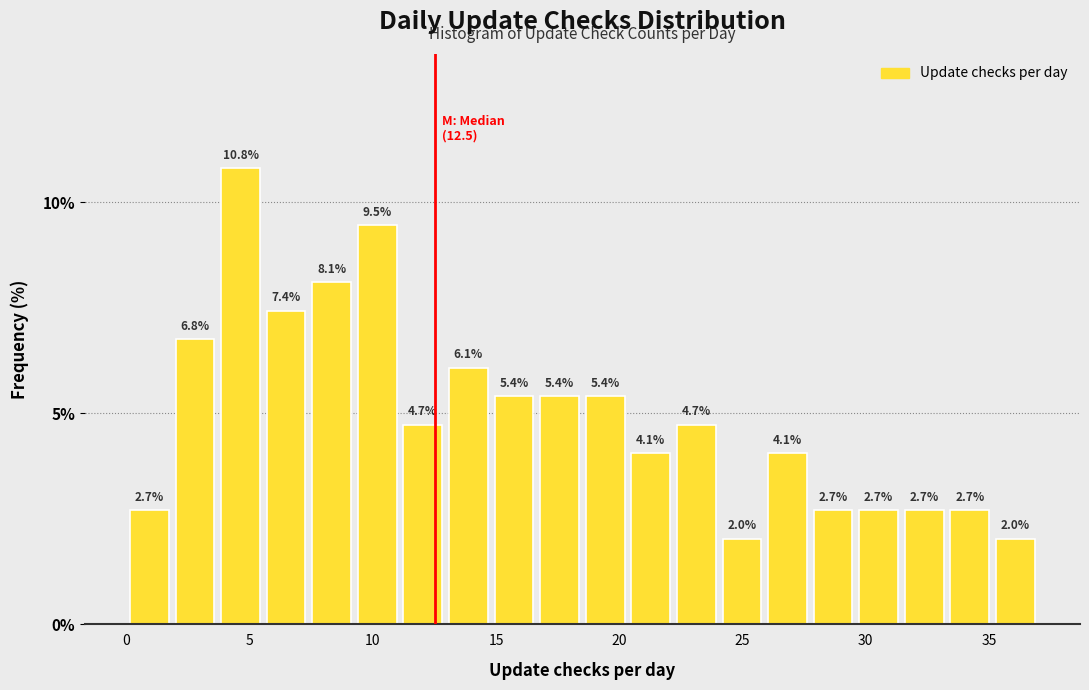

Read against the x-axis, roughly where is the centre of the tallest bar?

4.5